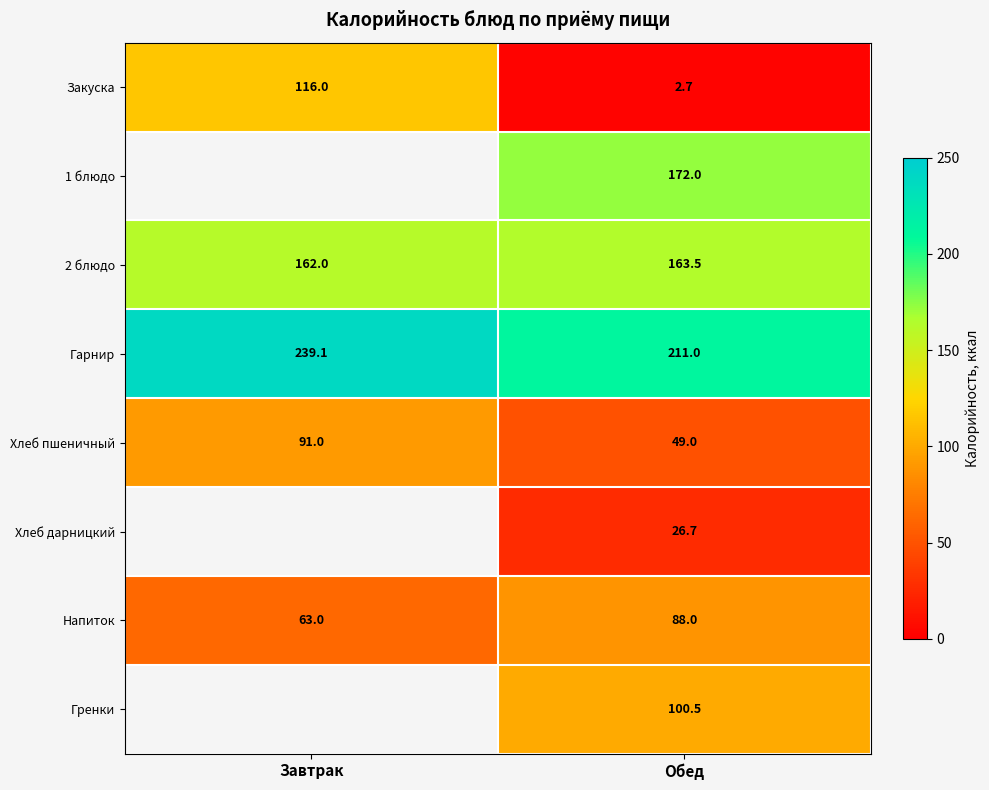

Read the Закуска value at Обед.

2.7